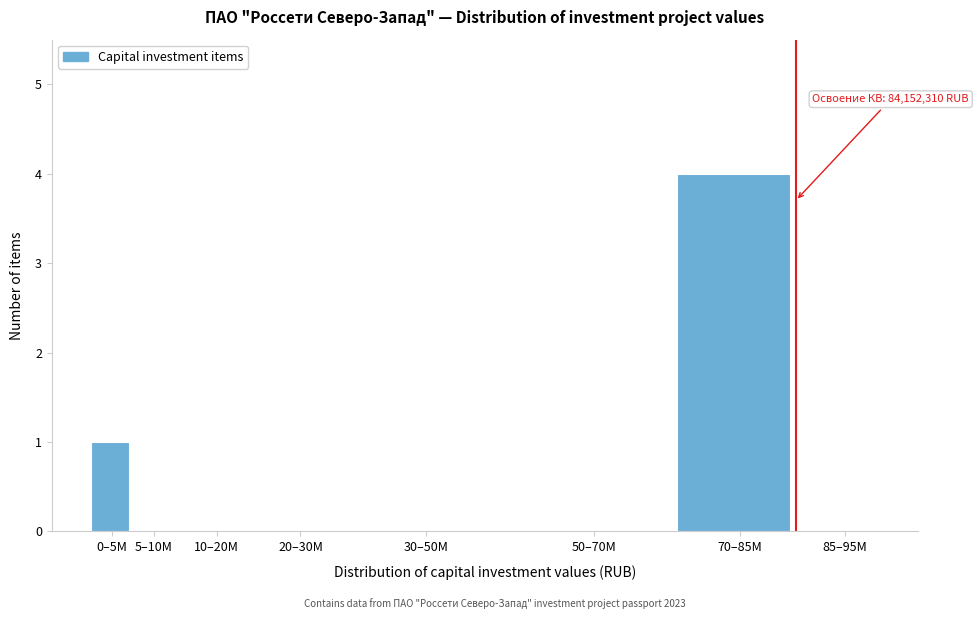

Reading right to left, extract all data points from this chart.

85–95M=0	70–85M=4	50–70M=0	30–50M=0	20–30M=0	10–20M=0	5–10M=0	0–5M=1